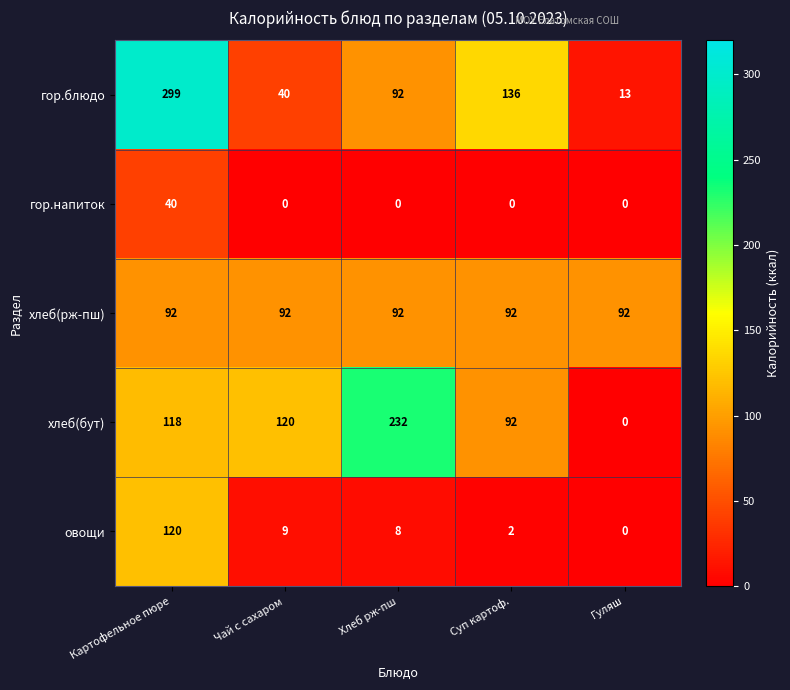

What is the average value of the гор.блюдо series?

116